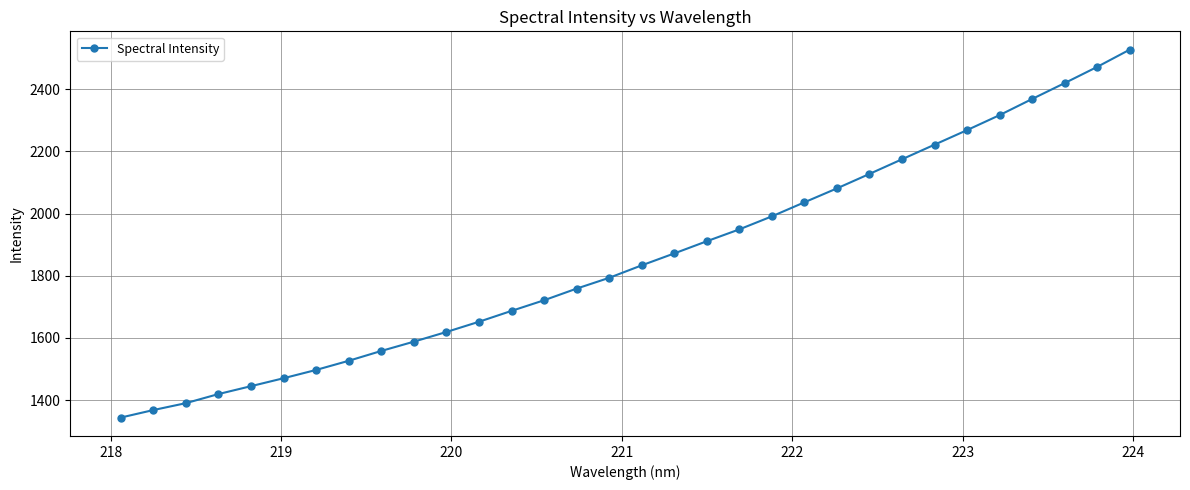

What is the difference between the maximum and second lowest values?

1159.2